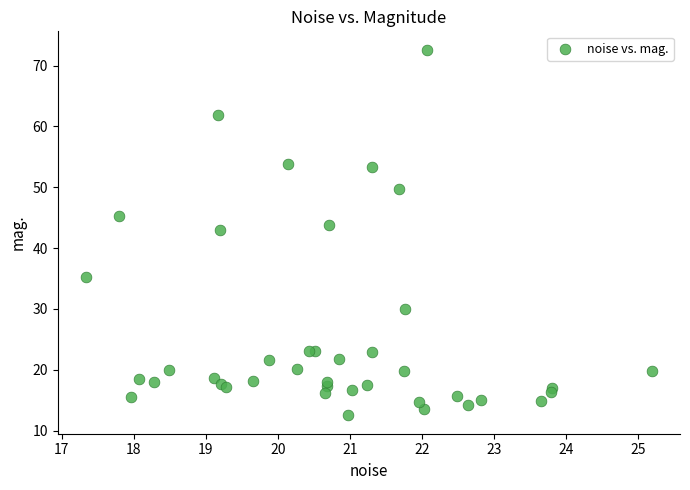

What Y value in the scatter plot is closest to 42?

43.1